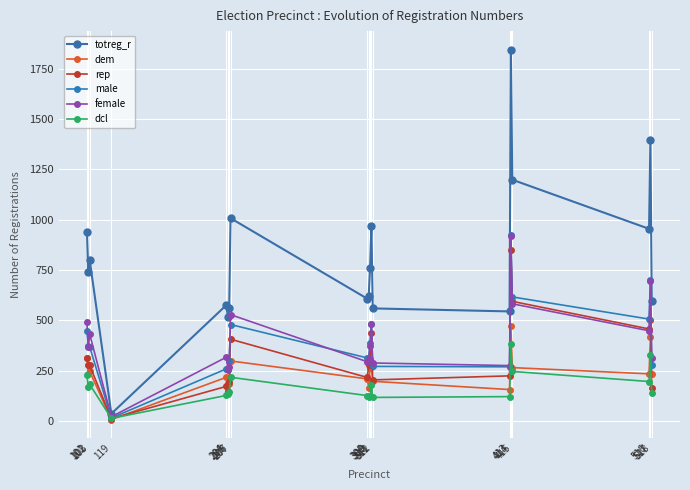

What is the value of the male point at the 13th from the left?

271